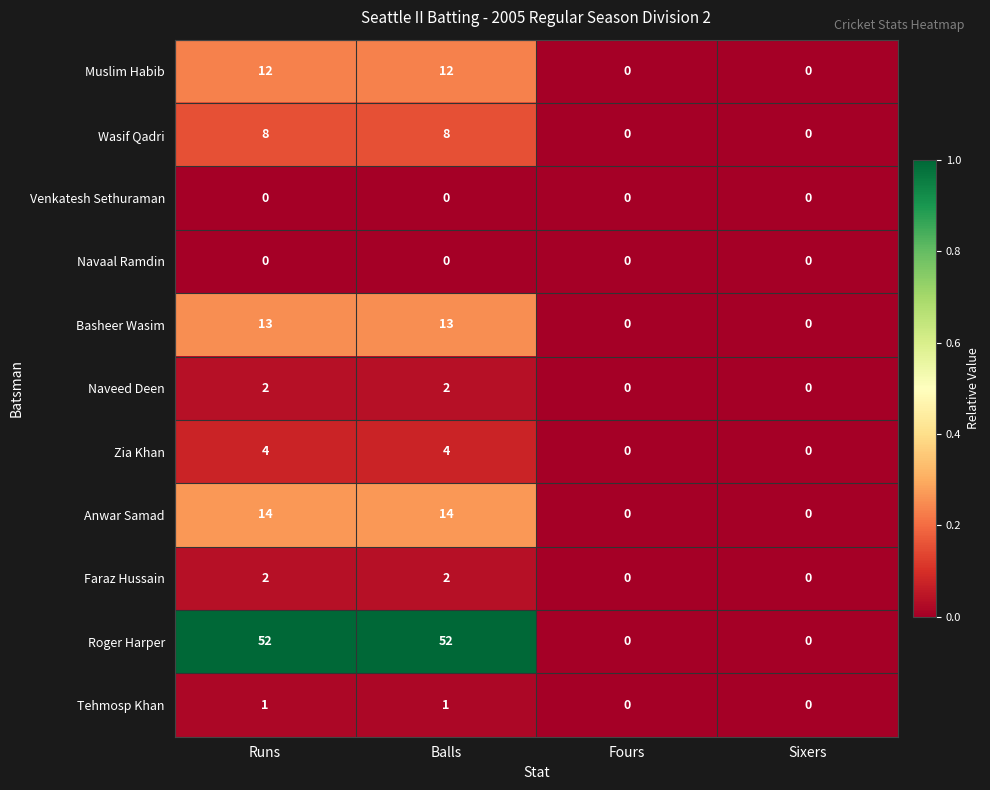

Which series changed the most between Balls and Sixers?

Roger Harper